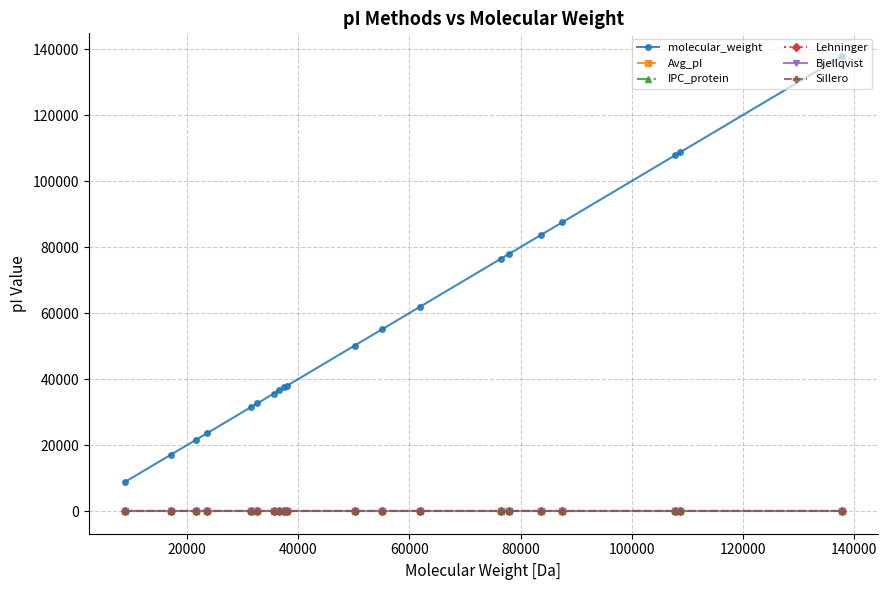

Which series has the largest total across all categories?

molecular_weight